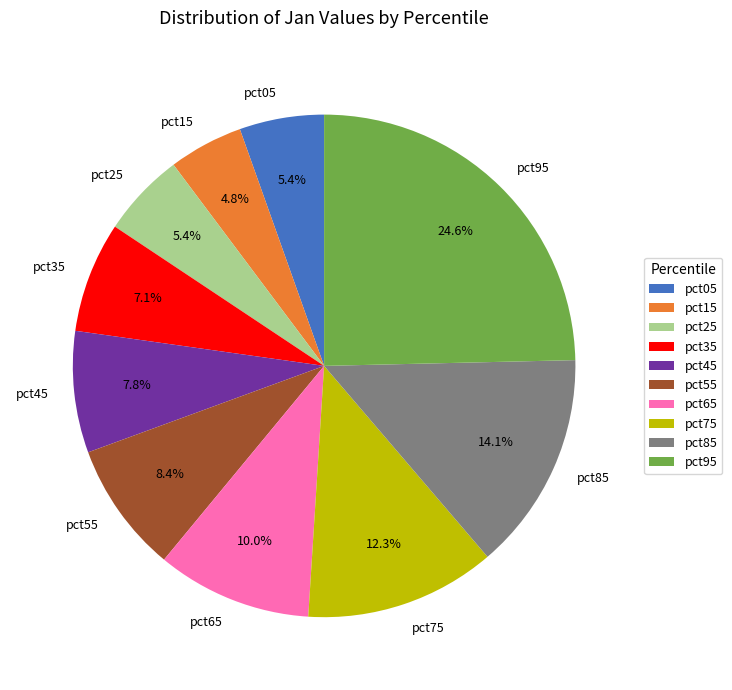

Count the number of slices in the pie.

10